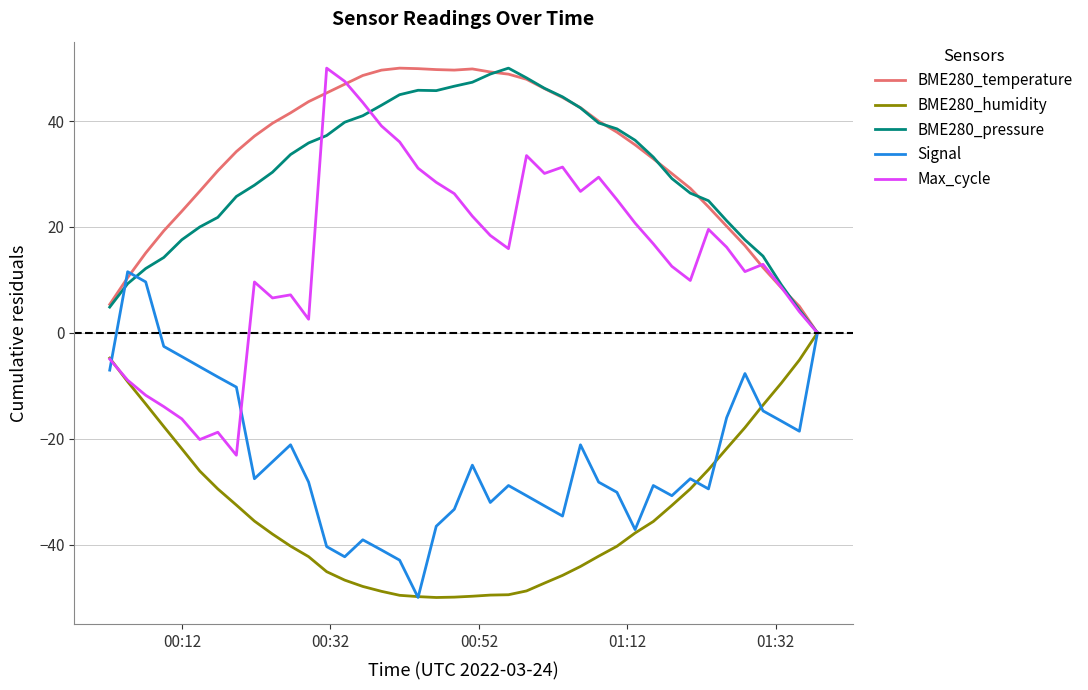

What is the maximum value for Signal?

11.5